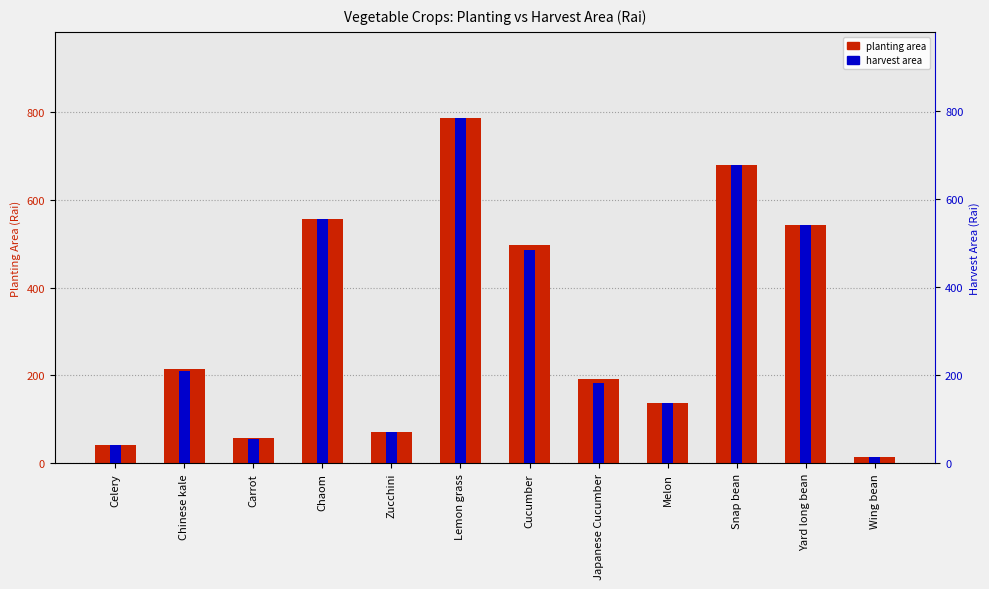

List the series in order of their overall mean, lowest first.

harvest area, planting area